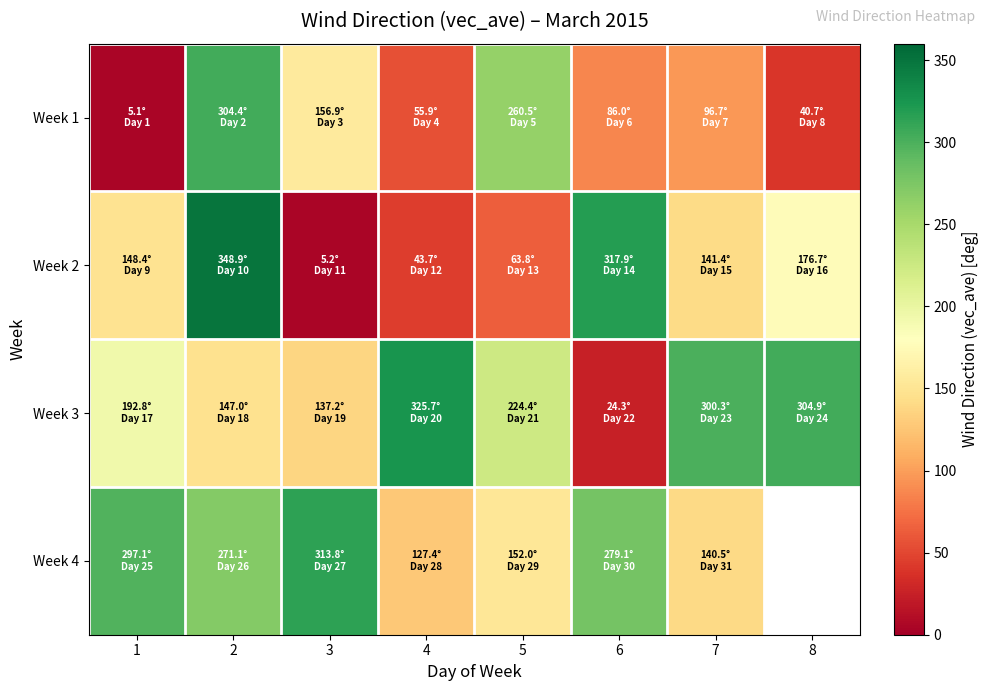

What is the minimum value for Week 1?

5.1